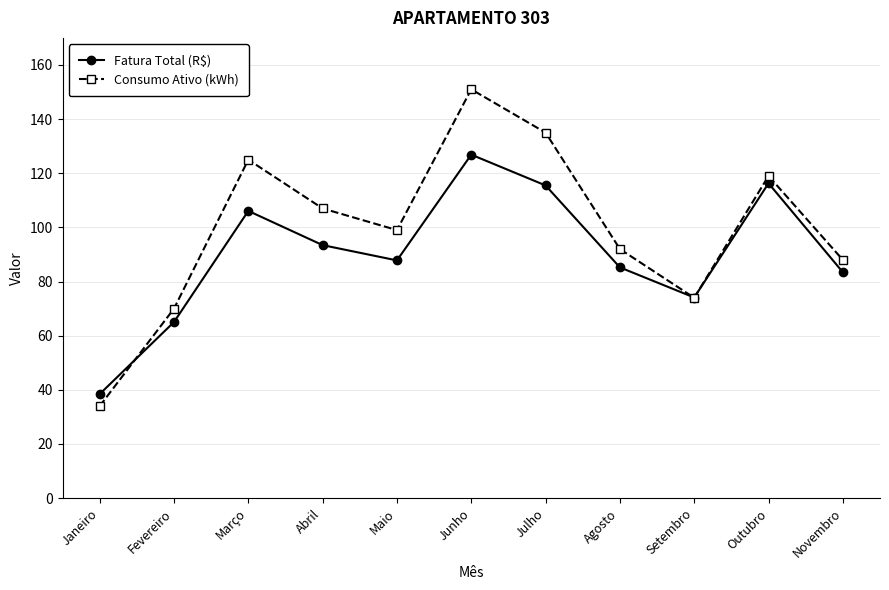

Between Agosto and Setembro, which series saw the biggest shift?

Consumo Ativo (kWh)